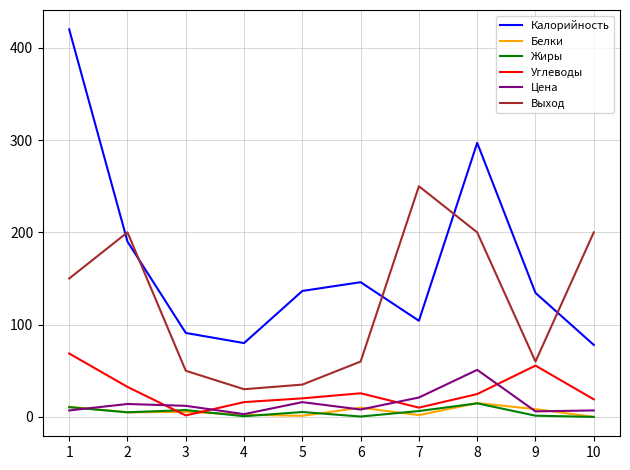

Is it true that Углеводы equals 15.9 at 2?

False